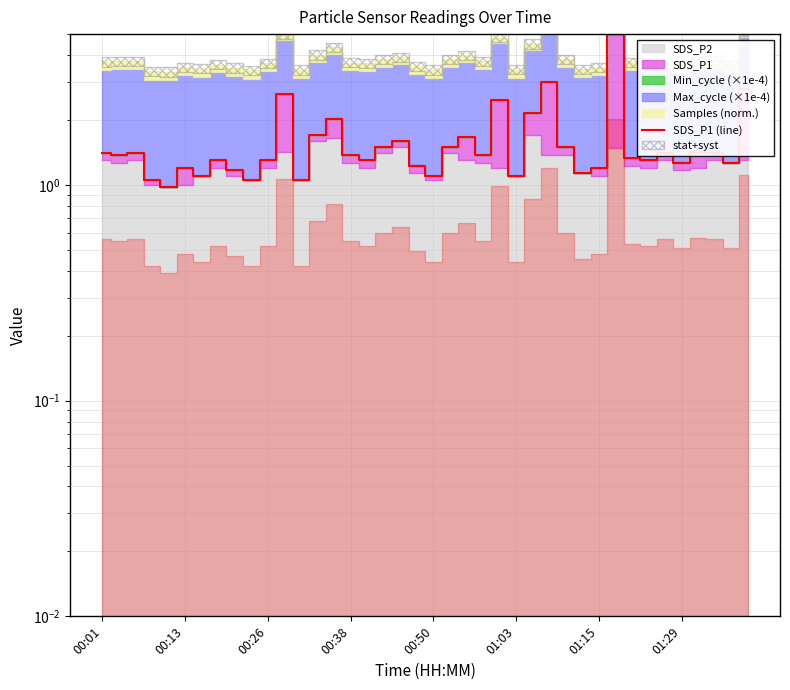

True or false: the data shows 5.0 at 31.

True